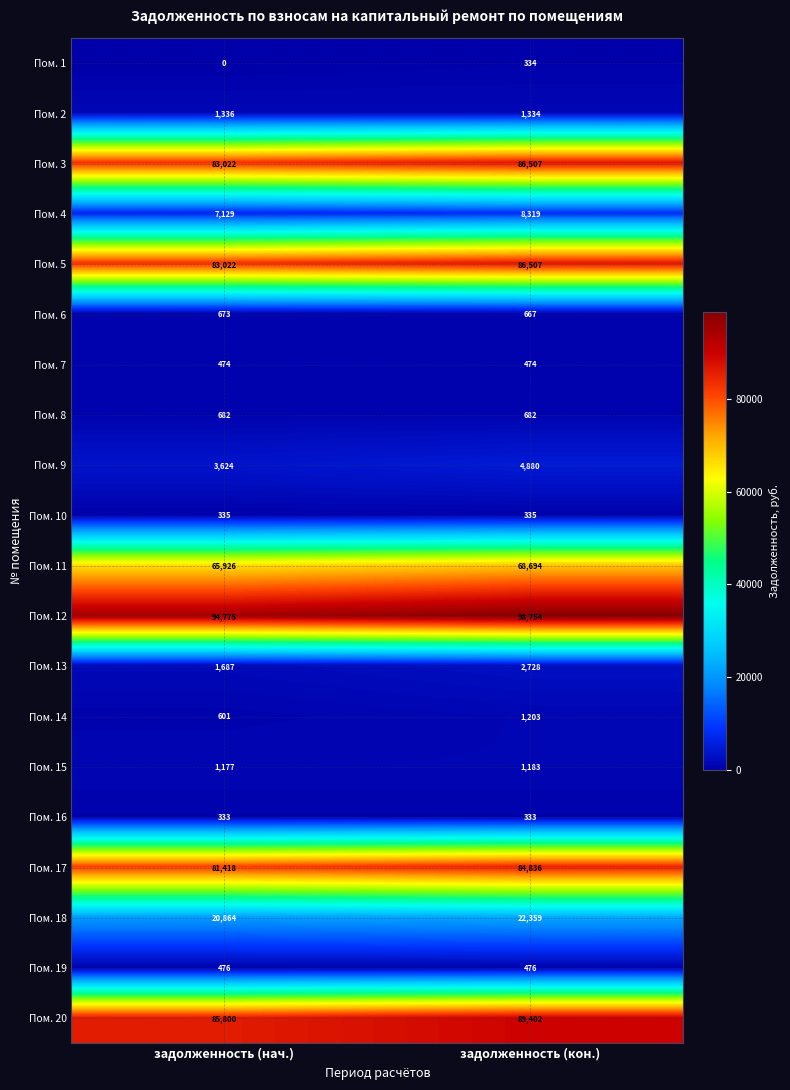

Between задолженность (нач.) and задолженность (кон.), which series saw the biggest shift?

Пом. 12